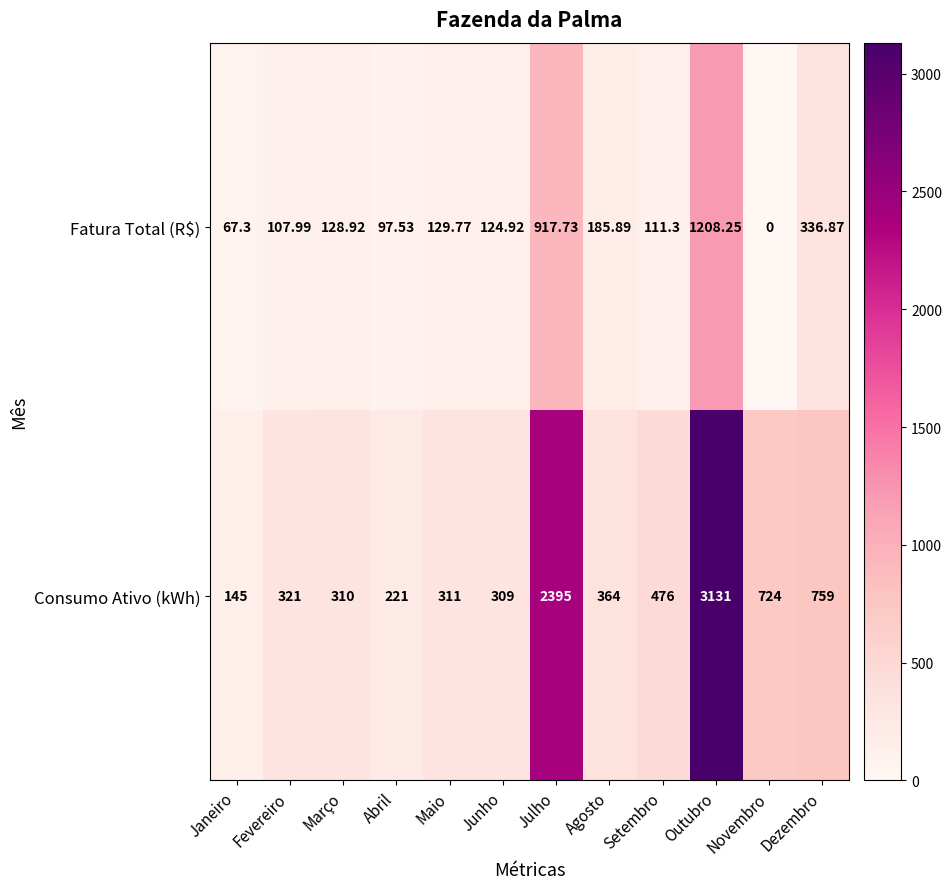

Rank the series by their maximum value, from highest to lowest.

Consumo Ativo (kWh), Fatura Total (R$)